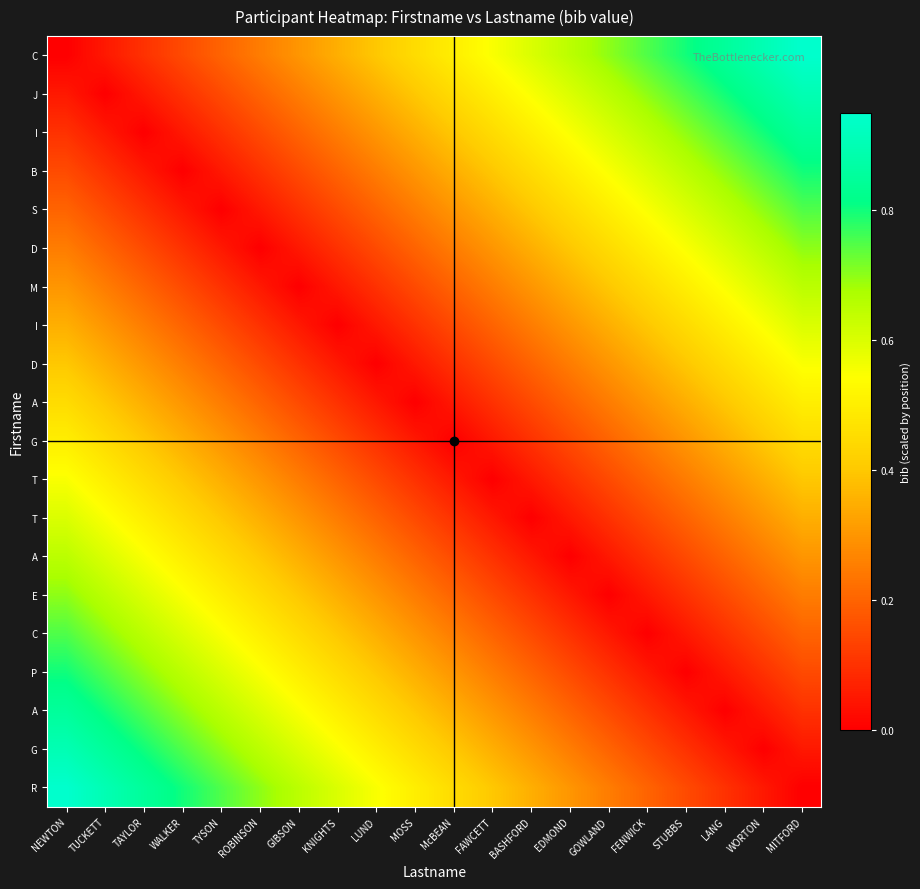

At which category is the sum across all series the highest?

NEWTON